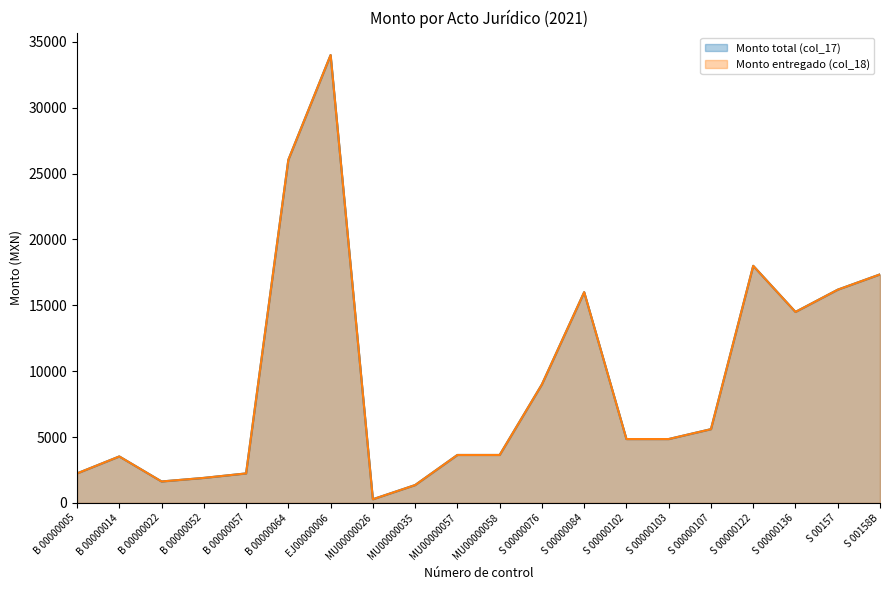

True or false: Monto total (col_17) and Monto entregado (col_18) cross at least once.

False